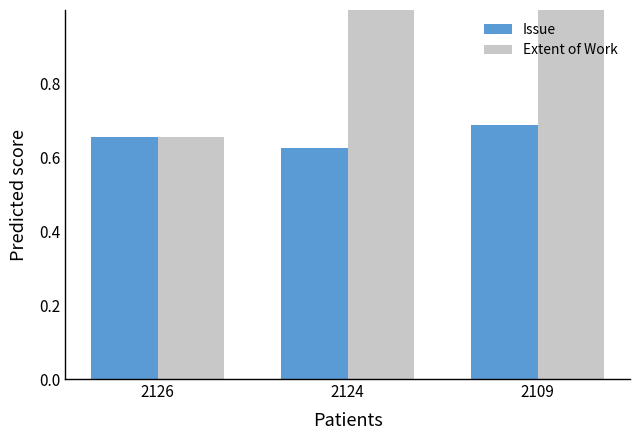

The value of Extent of Work at 2109 is 1.0. True or false?

True